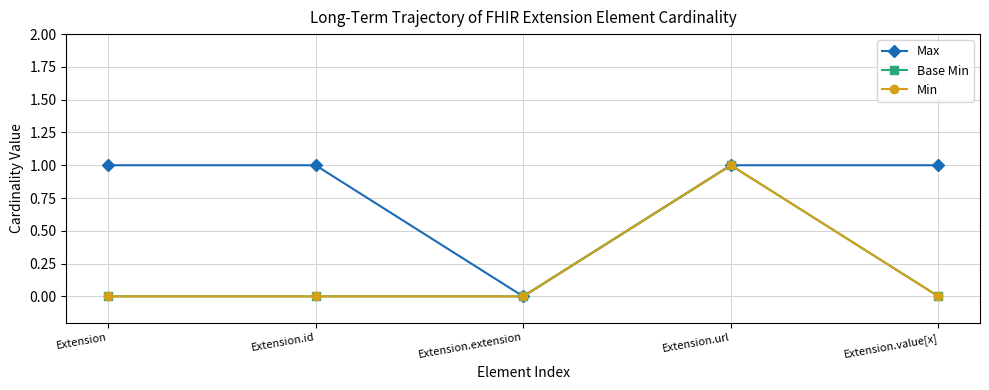

True or false: Base Min has more than 1 interior local peaks.

False